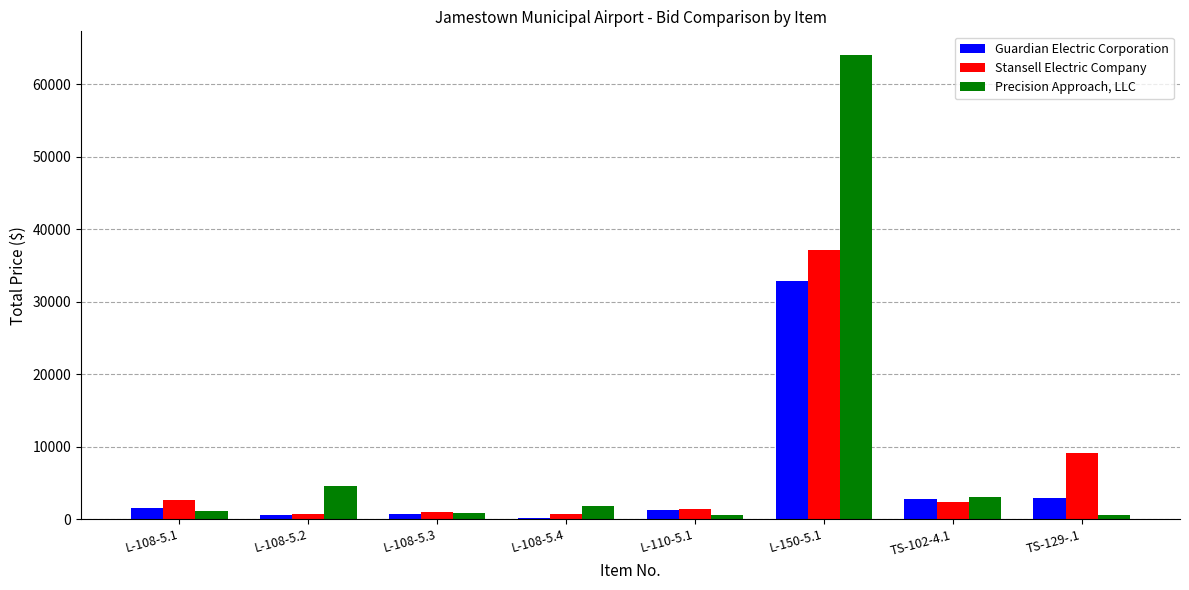

At which label is Stansell Electric Company closest to 18892?

TS-129-.1